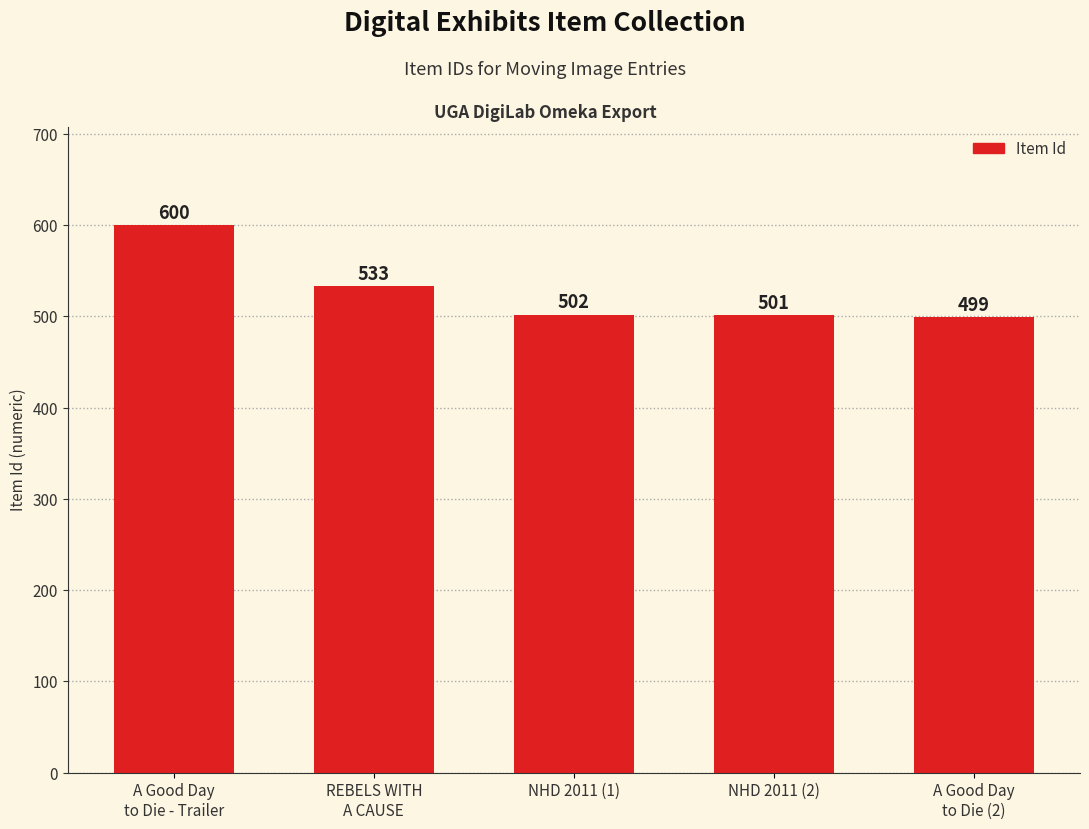

Read the value at A Good Day
to Die (2), to the nearest 10.

500